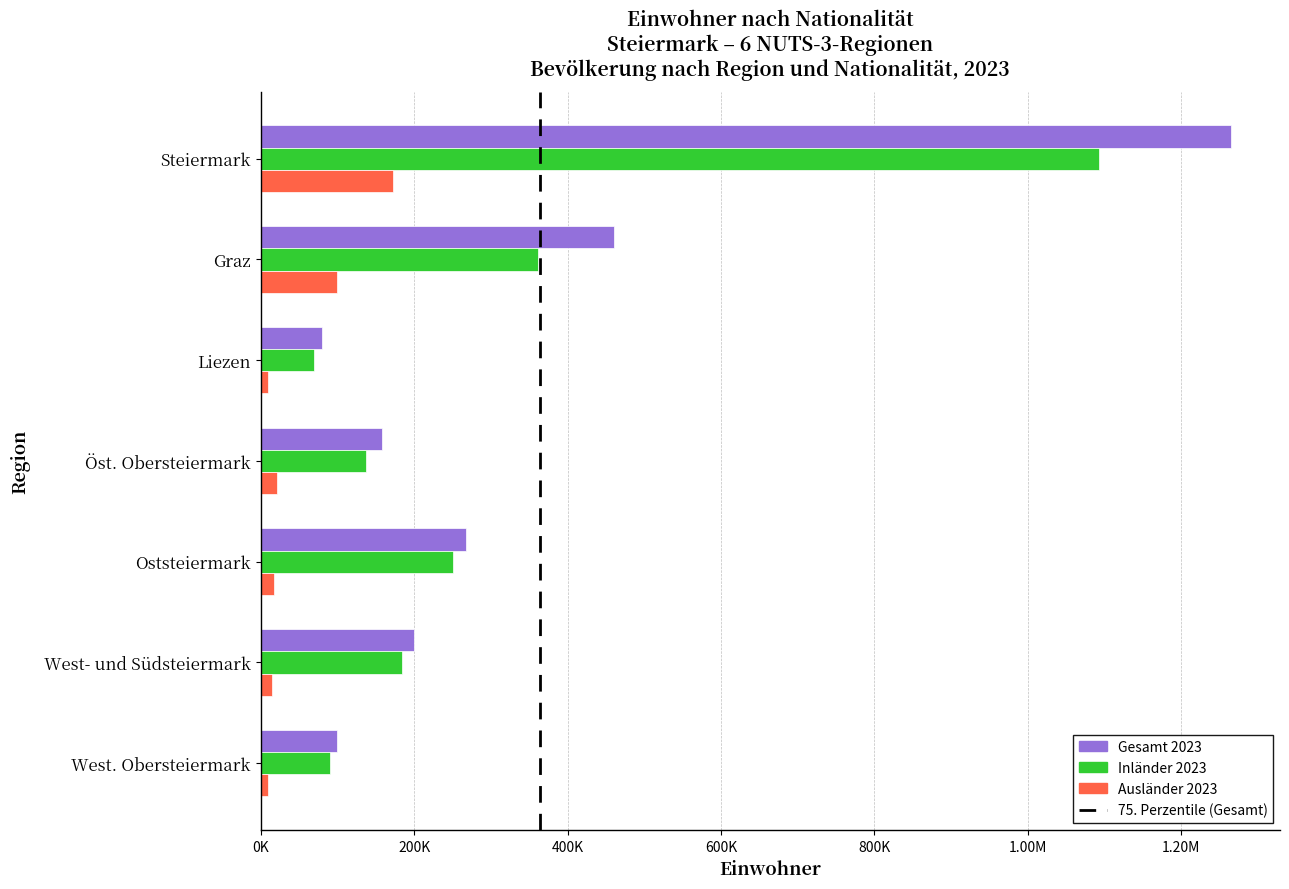

What is the average value of the Ausländer 2023 series?

49159